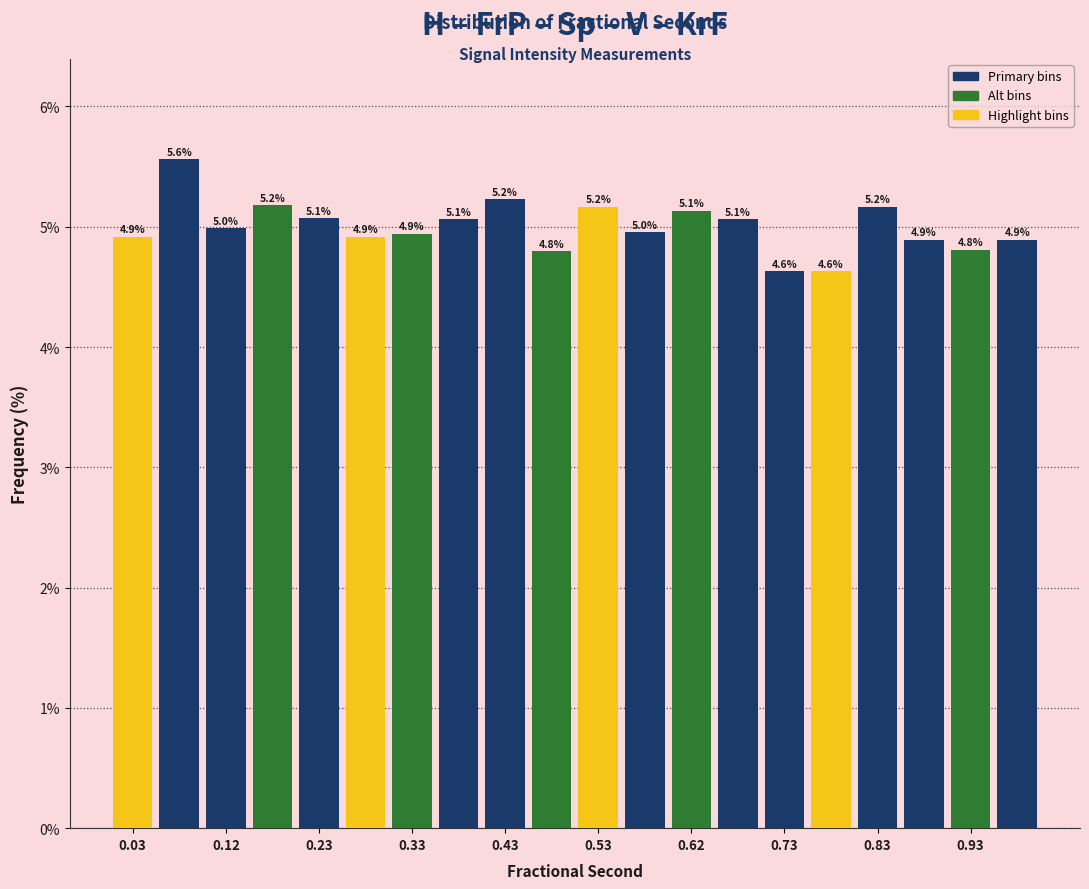

Which range on the x-axis has the tallest bar?

0.05 to 0.10